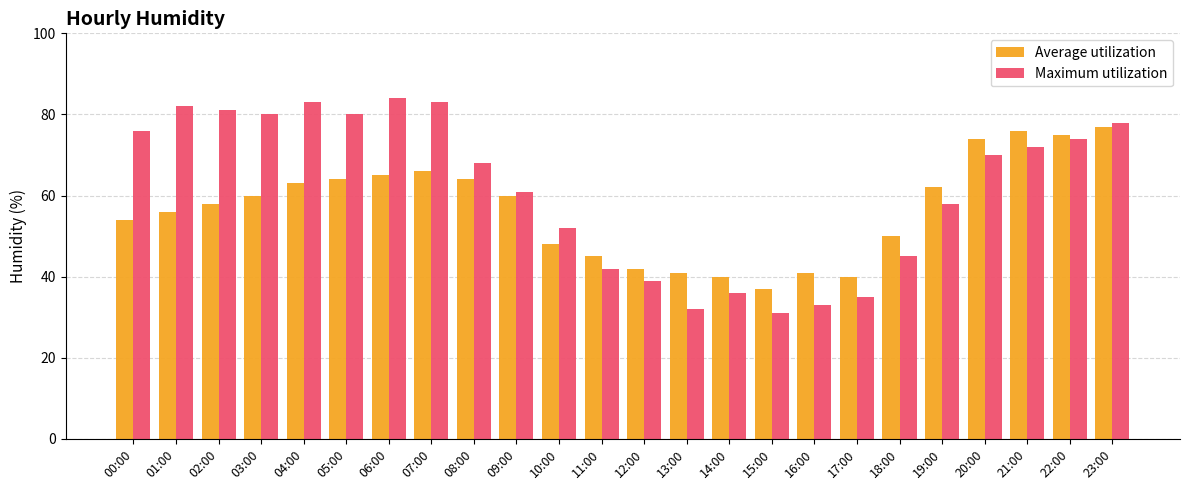

Reading right to left, transcribe all the data shown in this chart.

Average utilization: 77	75	76	74	62	50	40	41	37	40	41	42	45	48	60	64	66	65	64	63	60	58	56	54
Maximum utilization: 78	74	72	70	58	45	35	33	31	36	32	39	42	52	61	68	83	84	80	83	80	81	82	76